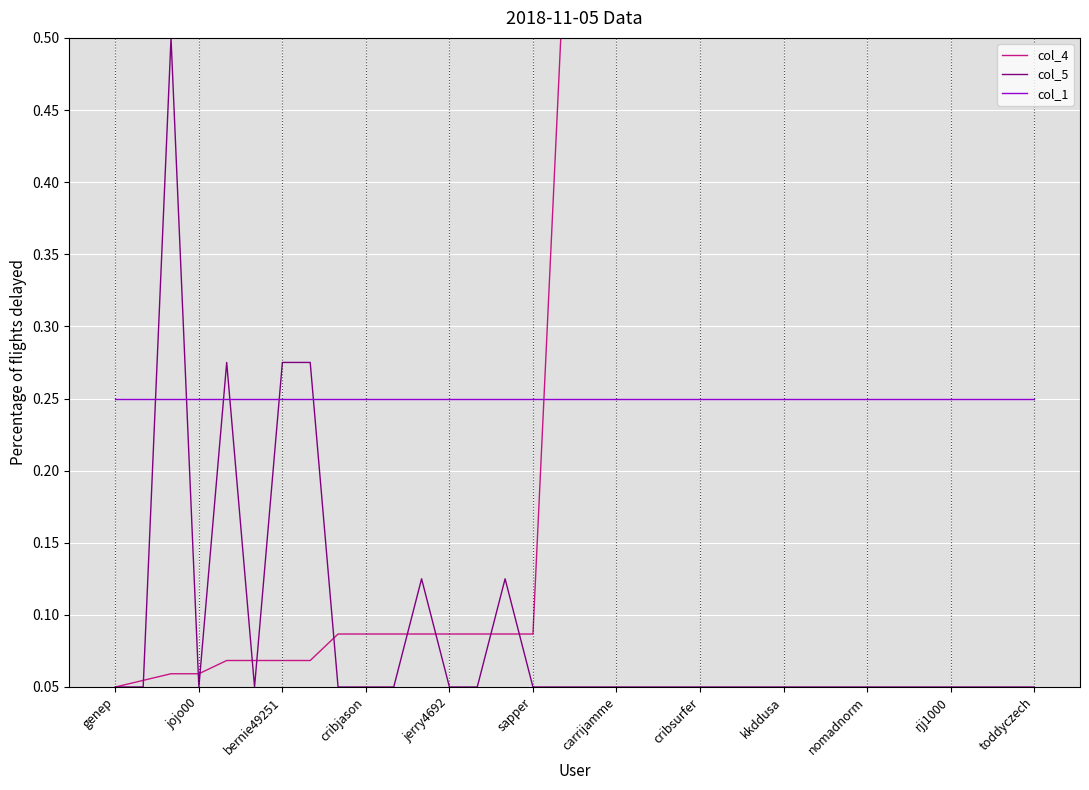

Rank the series by their average value, from highest to lowest.

col_4, col_1, col_5